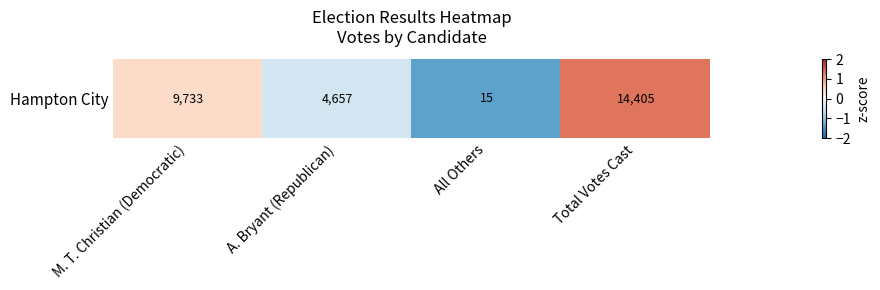

Read the value at M. T. Christian (Democratic).

0.5